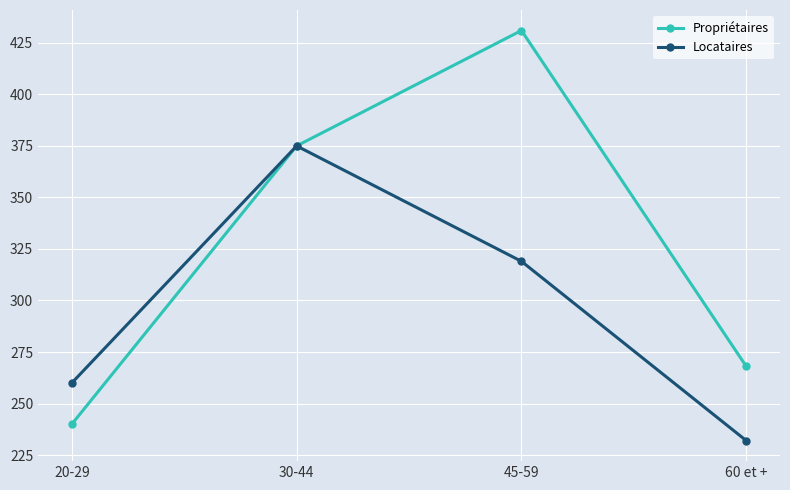

At which category does the chart reach its peak across all series?

45-59